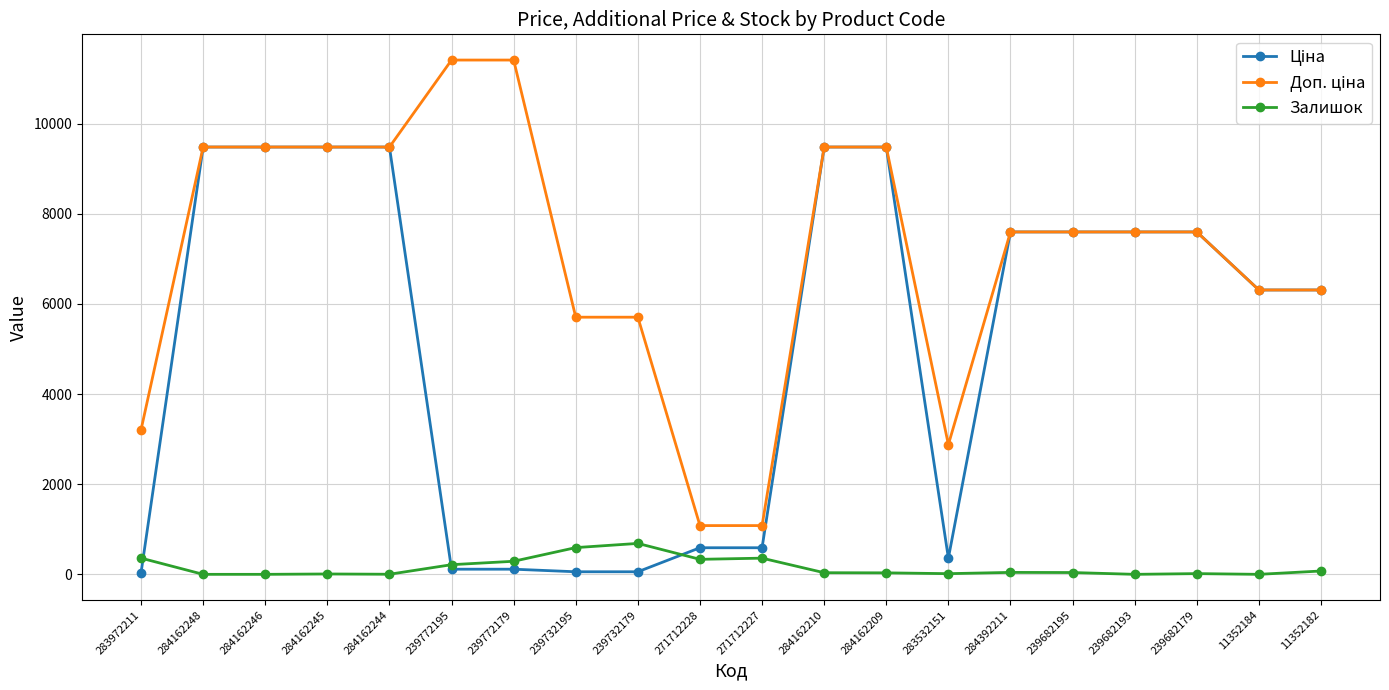

Is it true that Залишок equals 0.0 at 284162246?

True